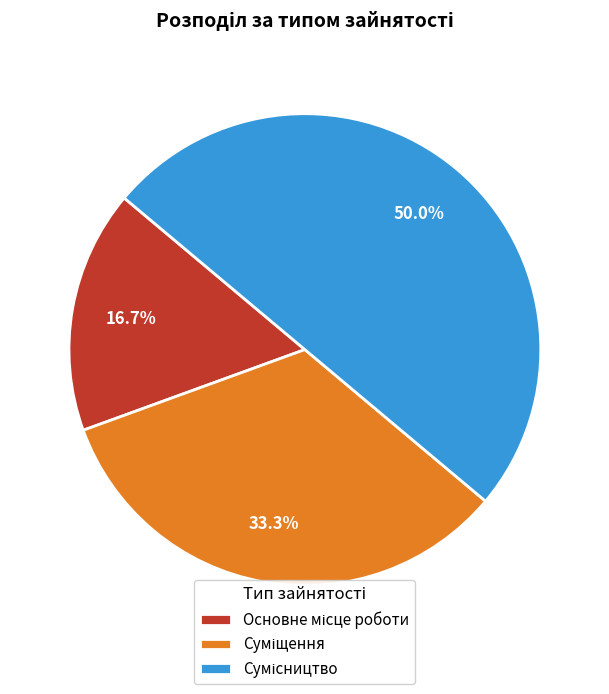

To the nearest percent, what portion does Суміщення represent?

33%